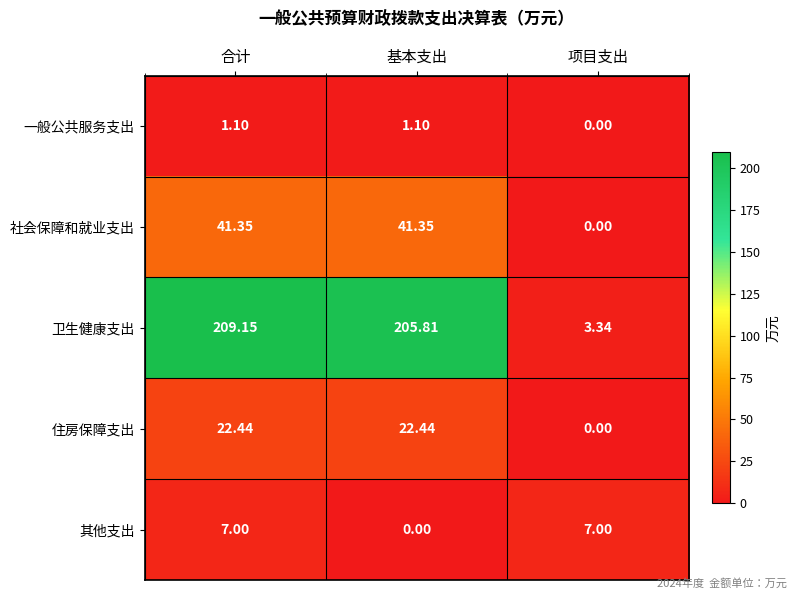

At 合计, list the series in order from largest to smallest.

卫生健康支出, 社会保障和就业支出, 住房保障支出, 其他支出, 一般公共服务支出